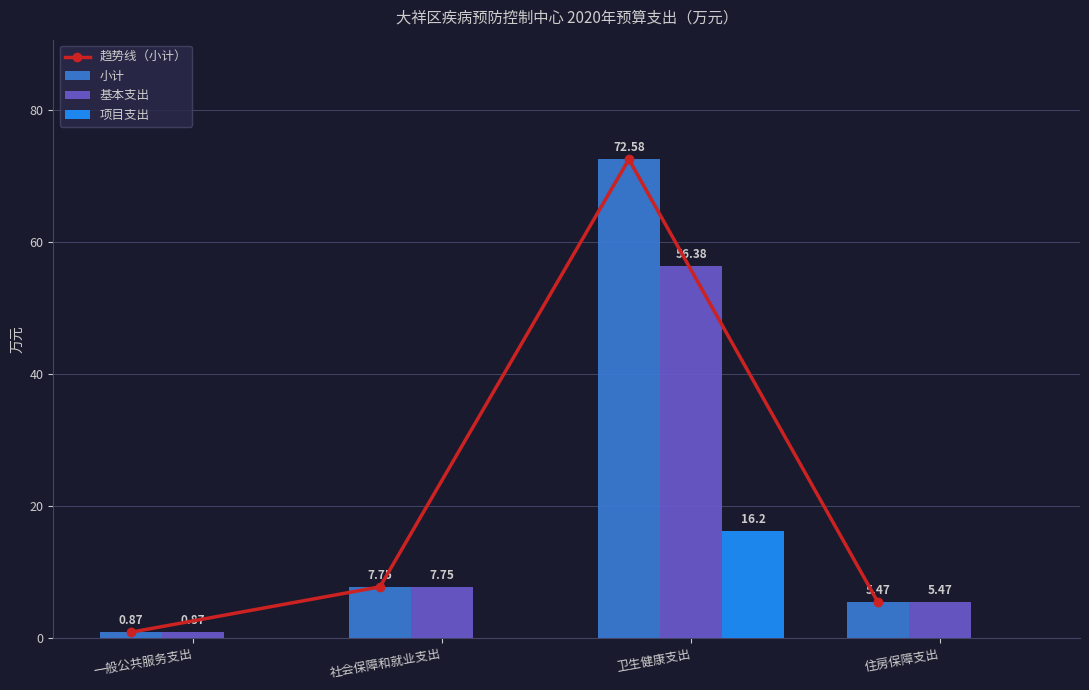

The 基本支出 series shows 0.9 at 一般公共服务支出. True or false?

True